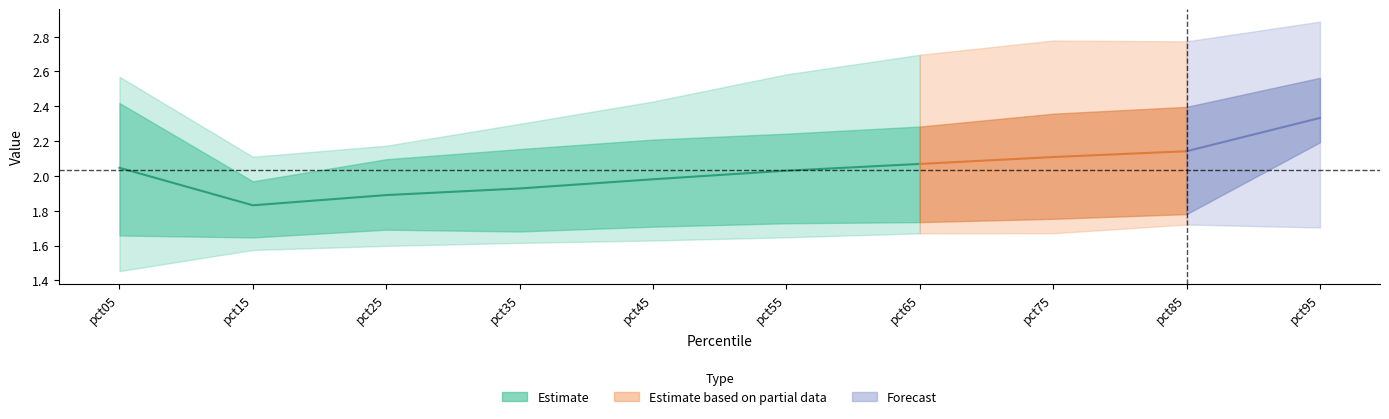

Does the chart have visible grid lines?

No